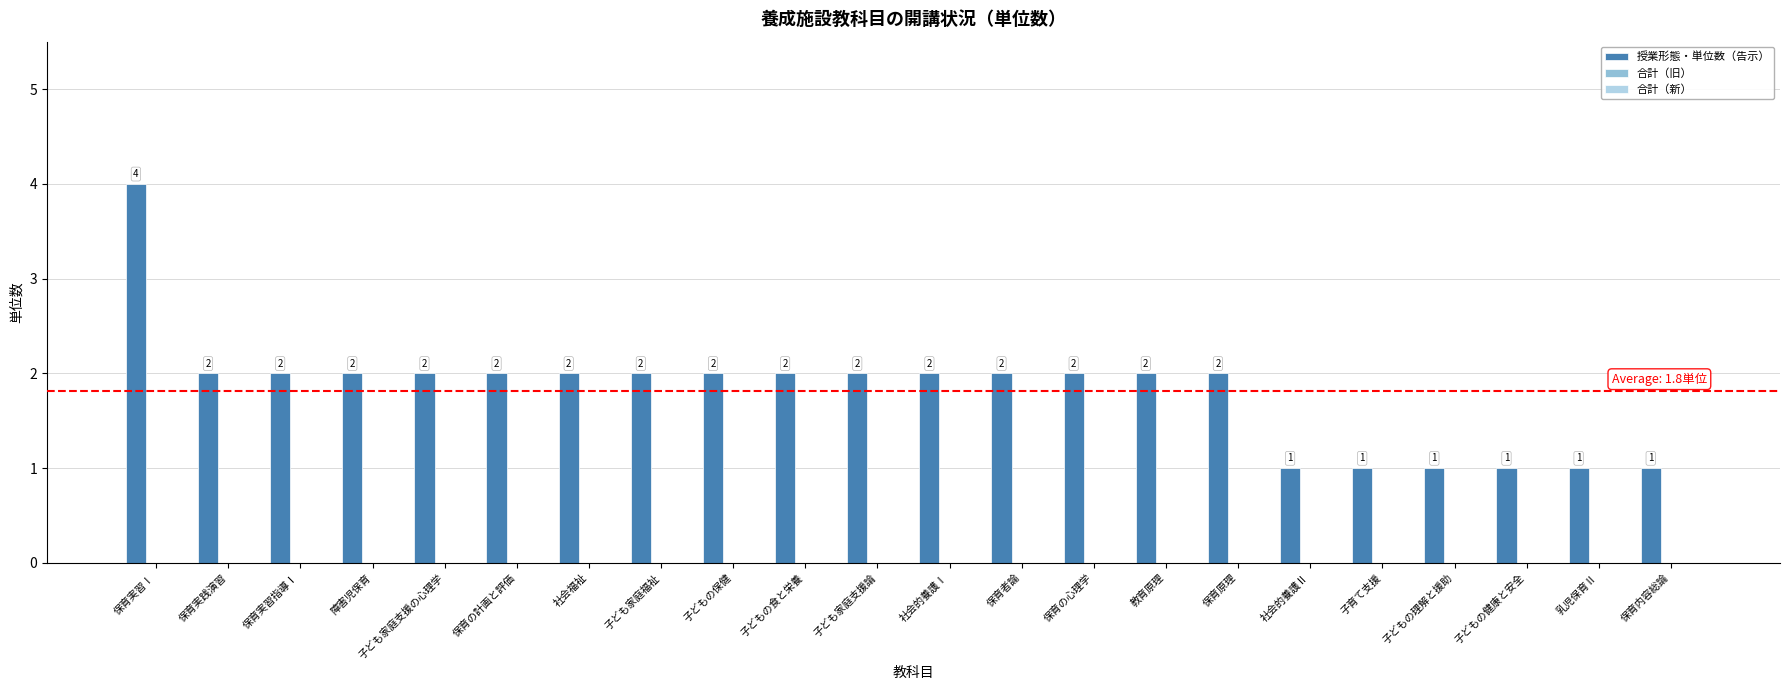

What is the sum of all values?

40